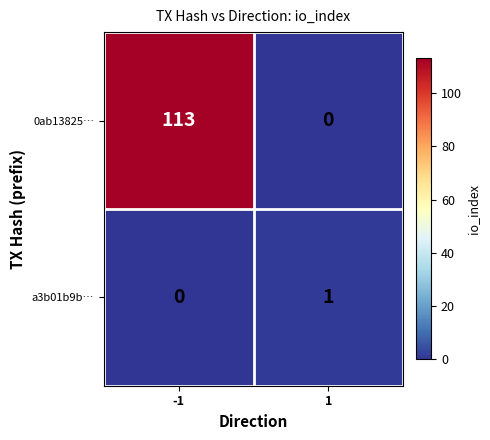

Reading left to right, extract all data points from this chart.

0ab13825…: 113	0
a3b01b9b…: 0	1